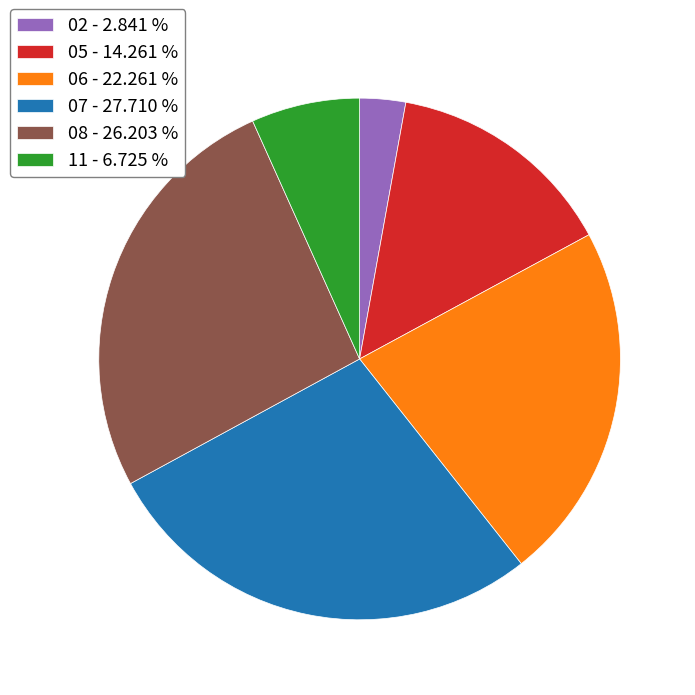

Is it true that 07 is 28% of the pie?

True